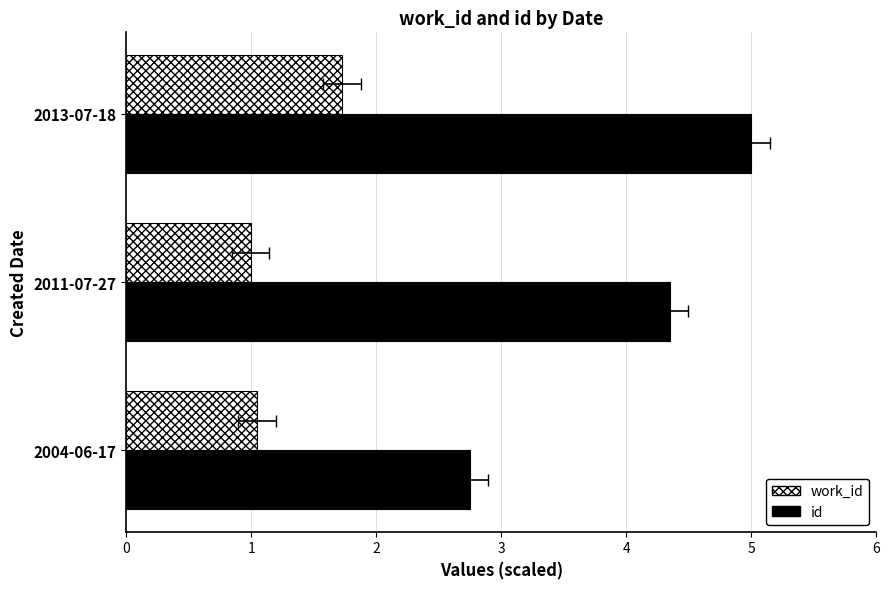

The id series shows 6.9 at 2013-07-18. True or false?

False